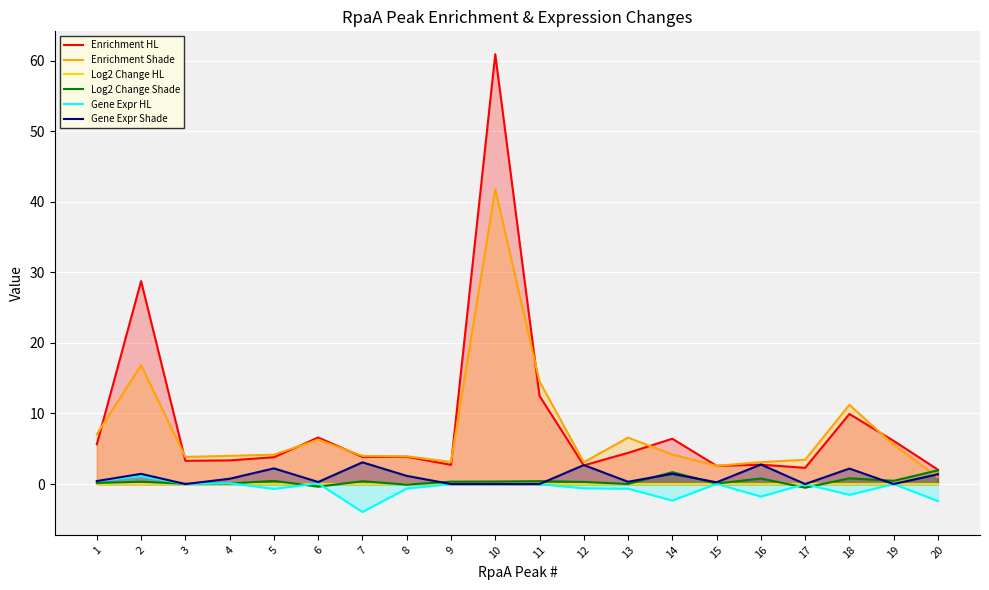

Is it true that Enrichment Shade equals 1.6 at 3?

False